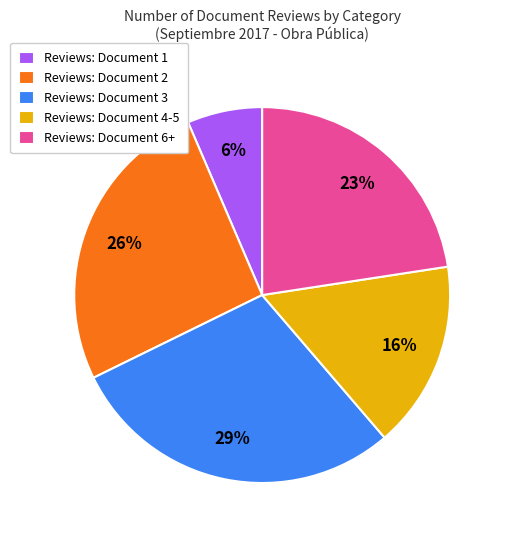

Rank the categories by value from lowest to highest.

Reviews: Document 1, Reviews: Document 4-5, Reviews: Document 6+, Reviews: Document 2, Reviews: Document 3